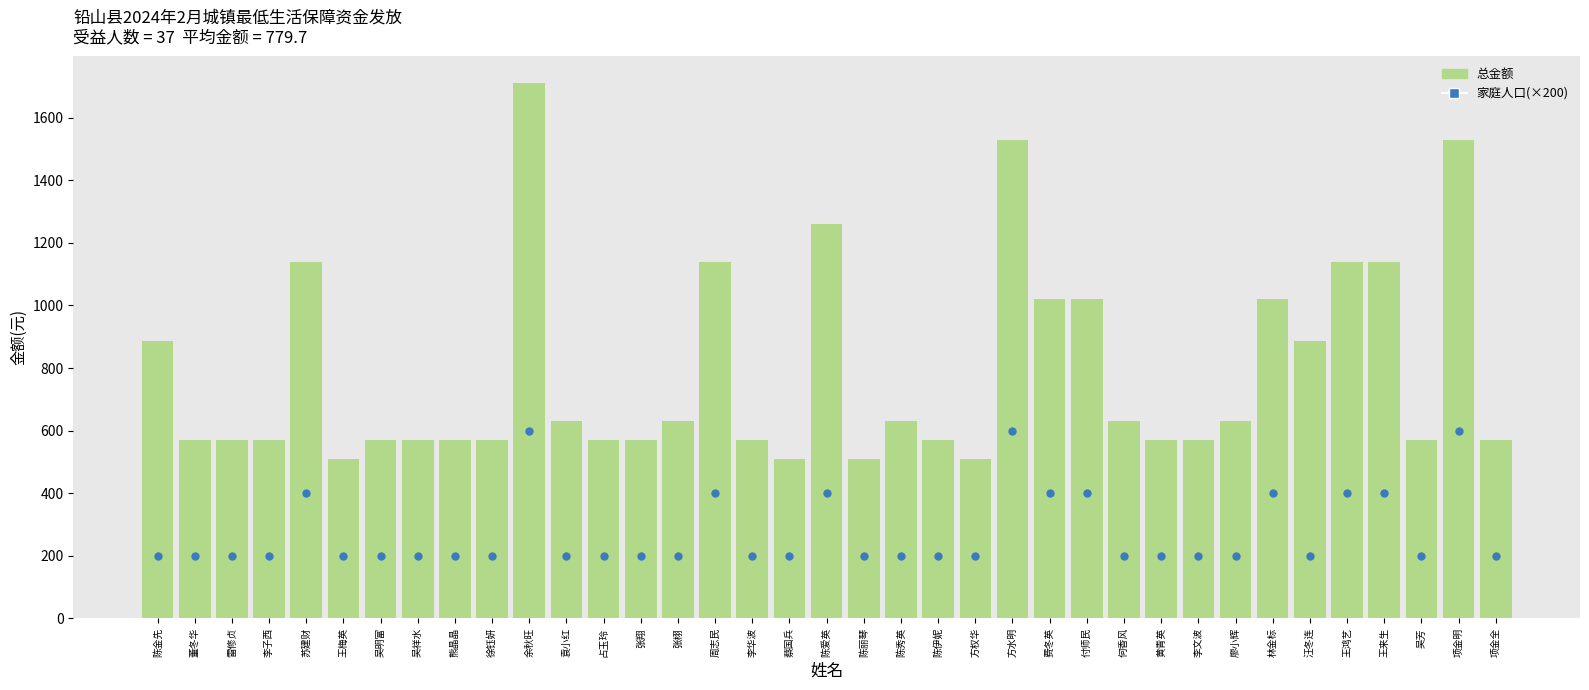

Which series contains the lowest Y value?

家庭人口(×200)